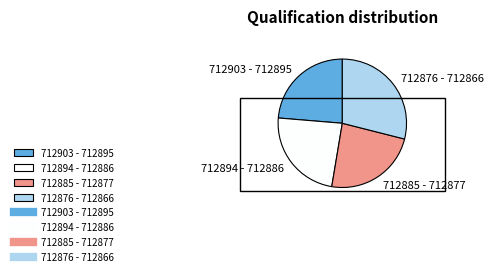

Is 712876 - 712866 the majority of the pie?

No